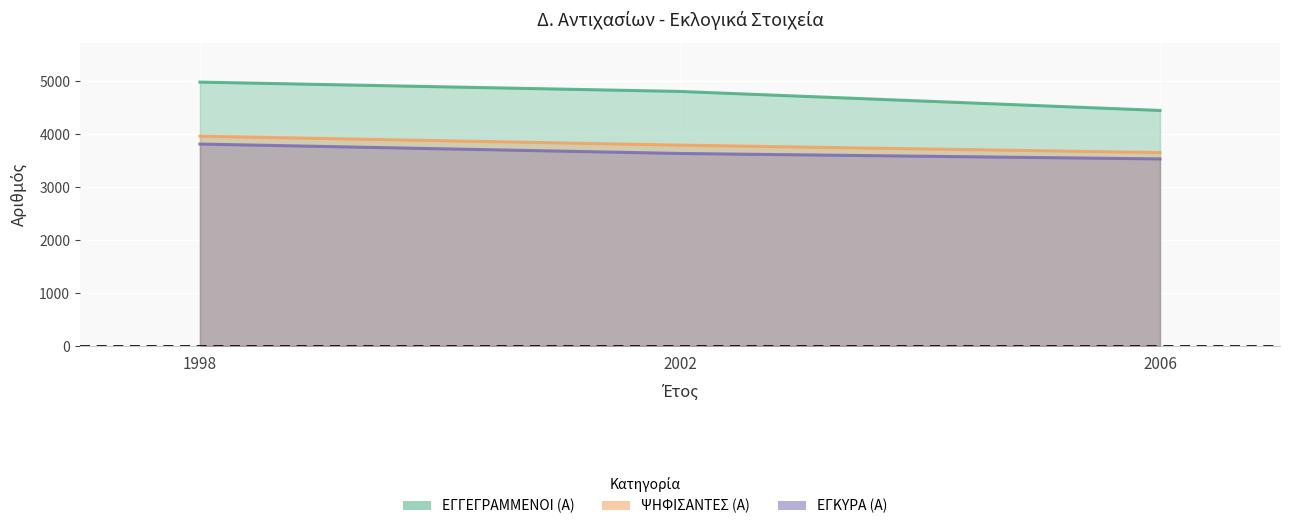

The ΕΓΓΕΓΡΑΜΜΕΝΟΙ (Α) series shows 4804 at 2002. True or false?

True